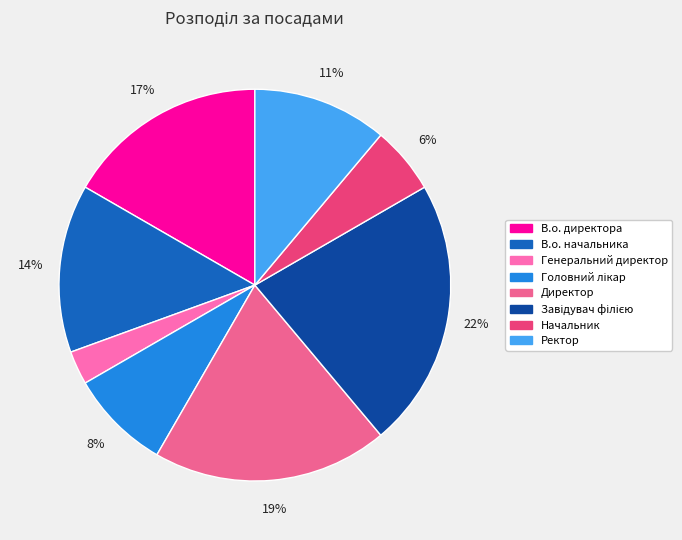

Rank the categories by value from lowest to highest.

Генеральний директор, Начальник, Головний лікар, Ректор, В.о. начальника, В.о. директора, Директор, Завідувач філією